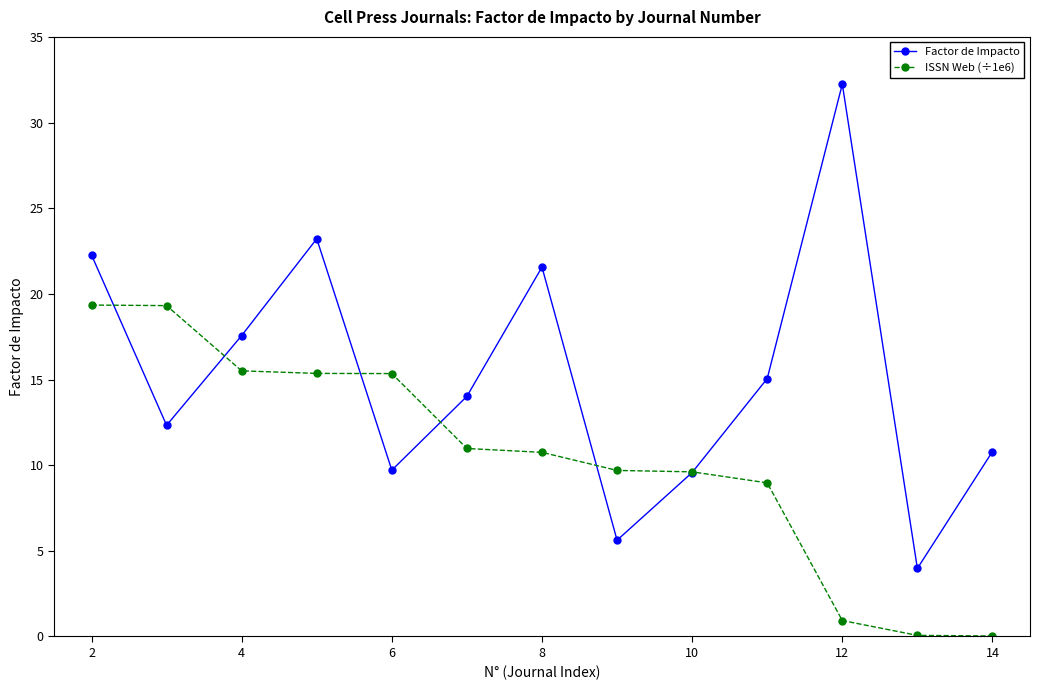

What is the greatest value displayed?

32.2